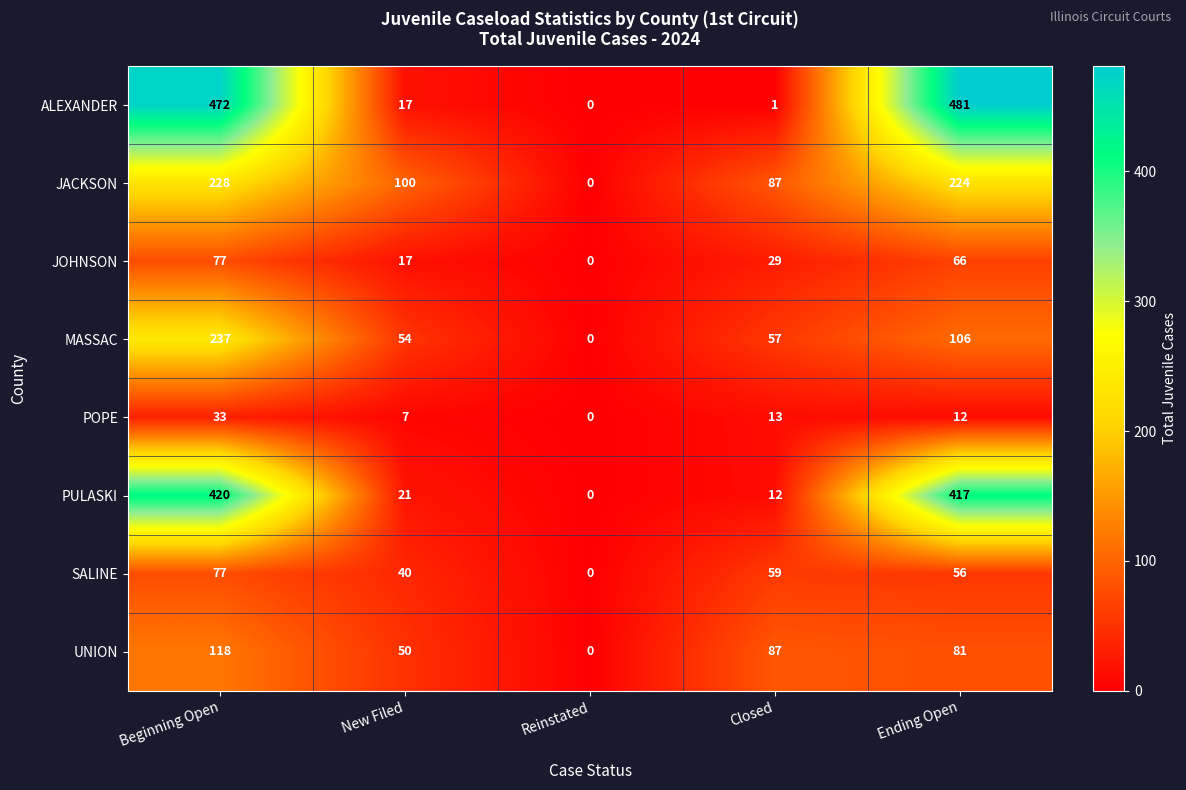

At which category is the sum across all series the highest?

Beginning Open